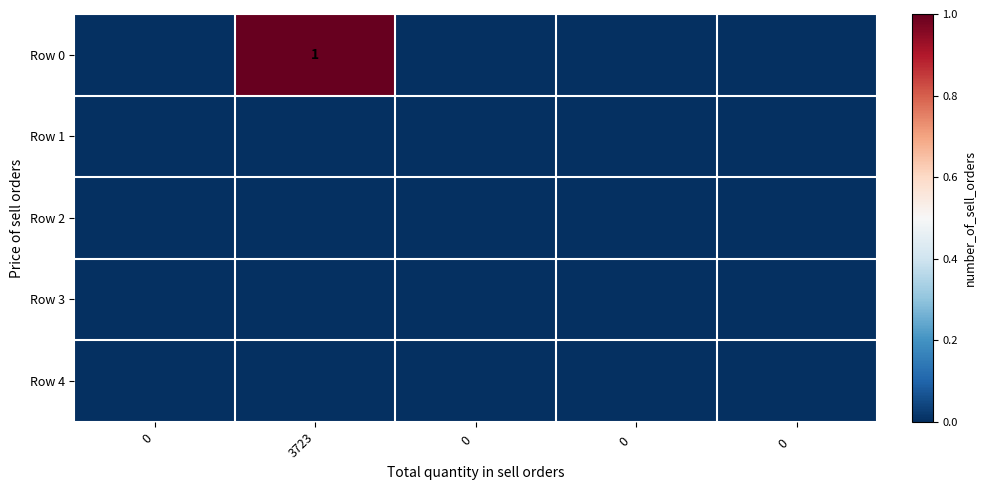

The value of Row 0 at 0 is -1. True or false?

False